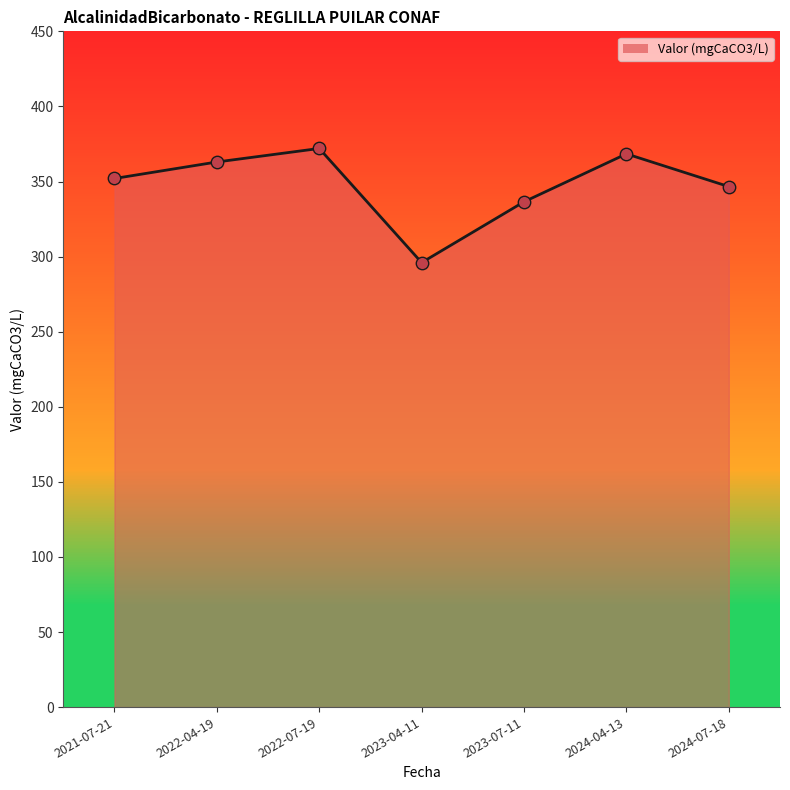

What is the change in value from 2021-07-21 to 2023-04-11?

-56.0